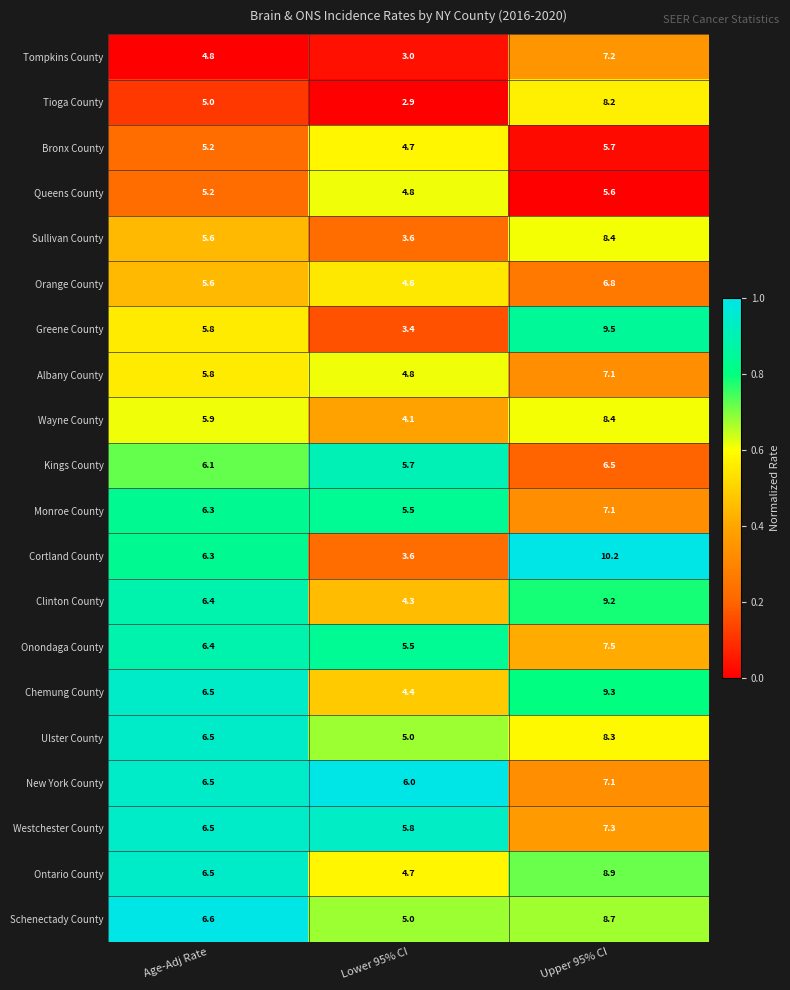

Which category has the highest value across all series?

Upper 95% CI